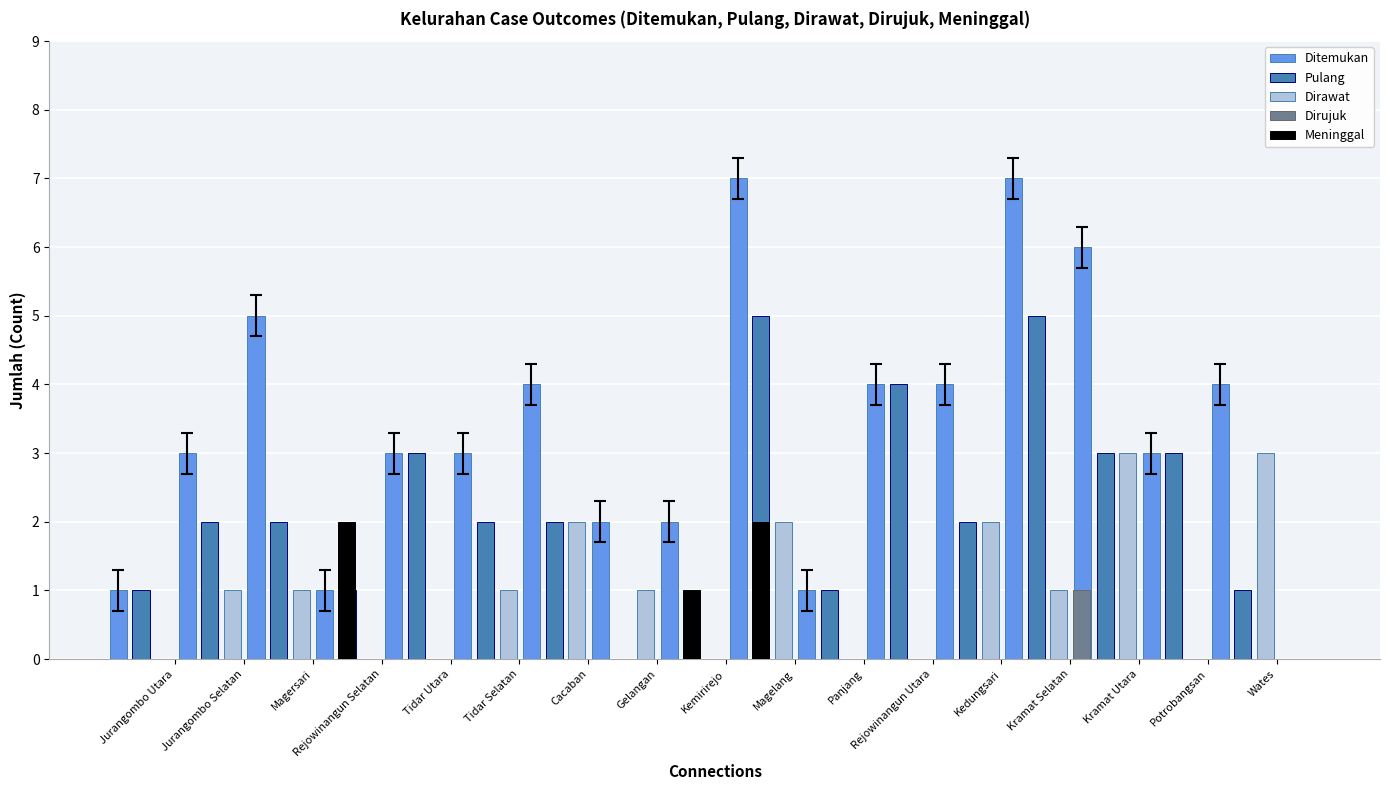

The value of Ditemukan at Kramat Selatan is 6. True or false?

True